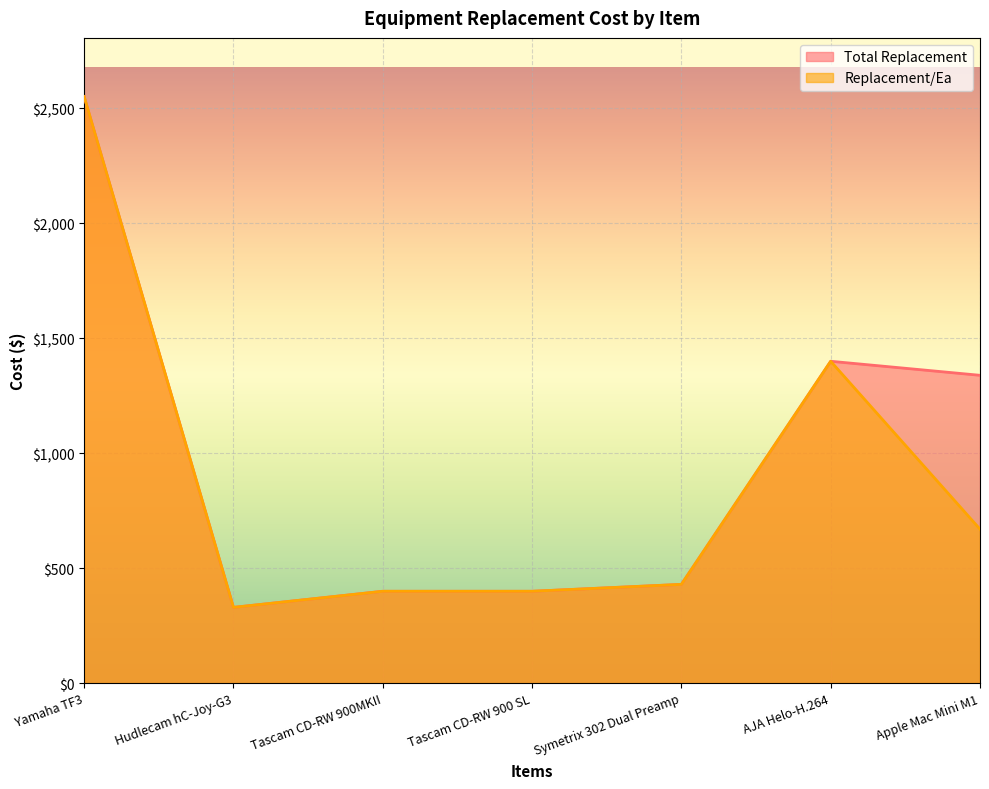

How many distinct data groups are displayed?

2